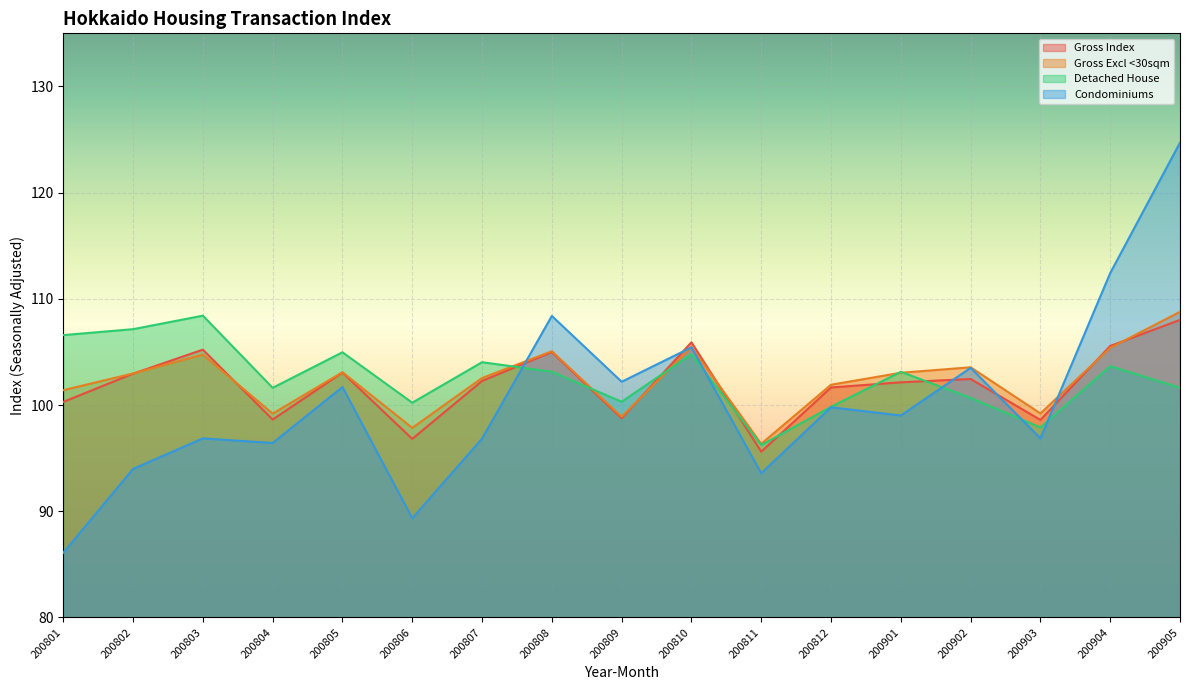

In Detached House, how many points are higher than both neighbors (excluding endpoints)?

6